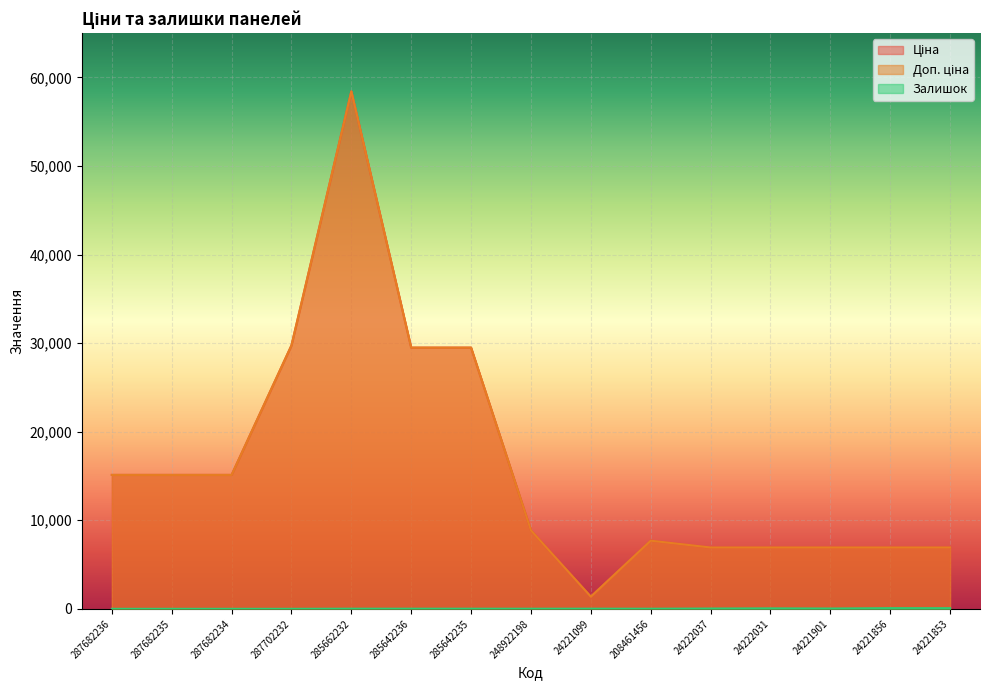

Reading left to right, extract all data points from this chart.

Ціна: 15120.0	15120.0	15120.0	29747.2	58426.5	29491.5	29491.5	8856.7	1375.4	7693.1	6925.7	6925.7	6925.7	6925.7	6925.7
Доп. ціна: 15120.0	15120.0	15120.0	29747.2	58426.5	29491.5	29491.5	8856.7	1375.0	7693.1	6925.7	6925.7	6925.7	6925.7	6925.7
Залишок: 0.0	0.0	0.0	0.0	14.0	14.0	13.0	11.0	16.0	11.0	32.0	50.0	34.0	75.0	71.0